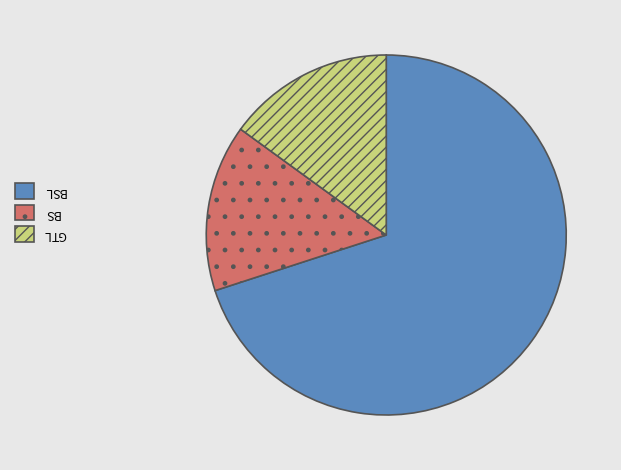

Is there any slice that represents more than half of the pie?

Yes